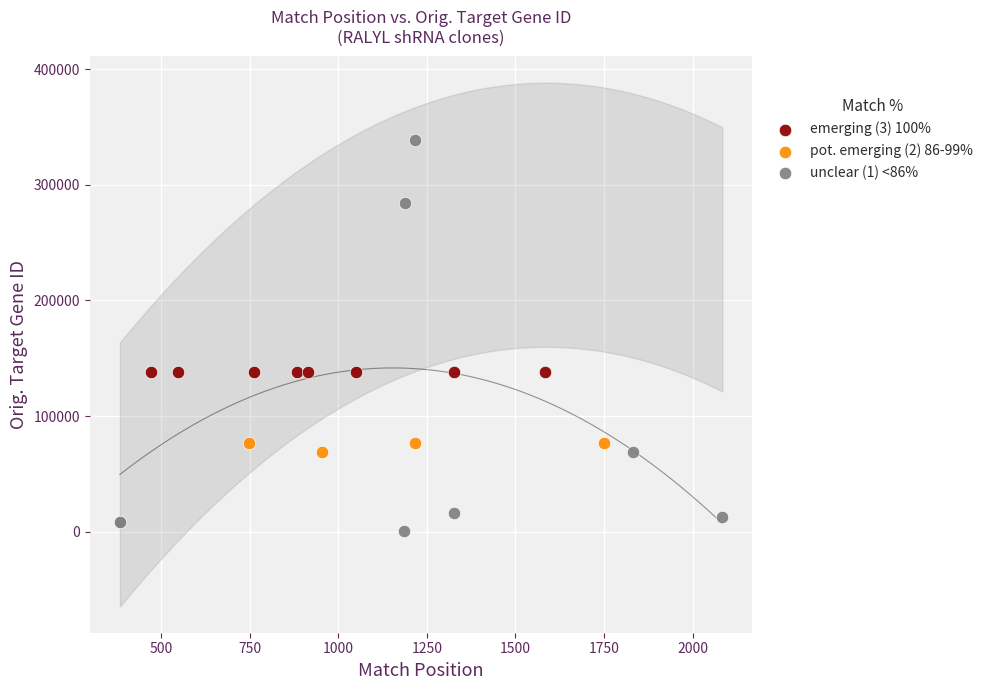

Which series reaches the maximum Y coordinate?

unclear (1) <86%